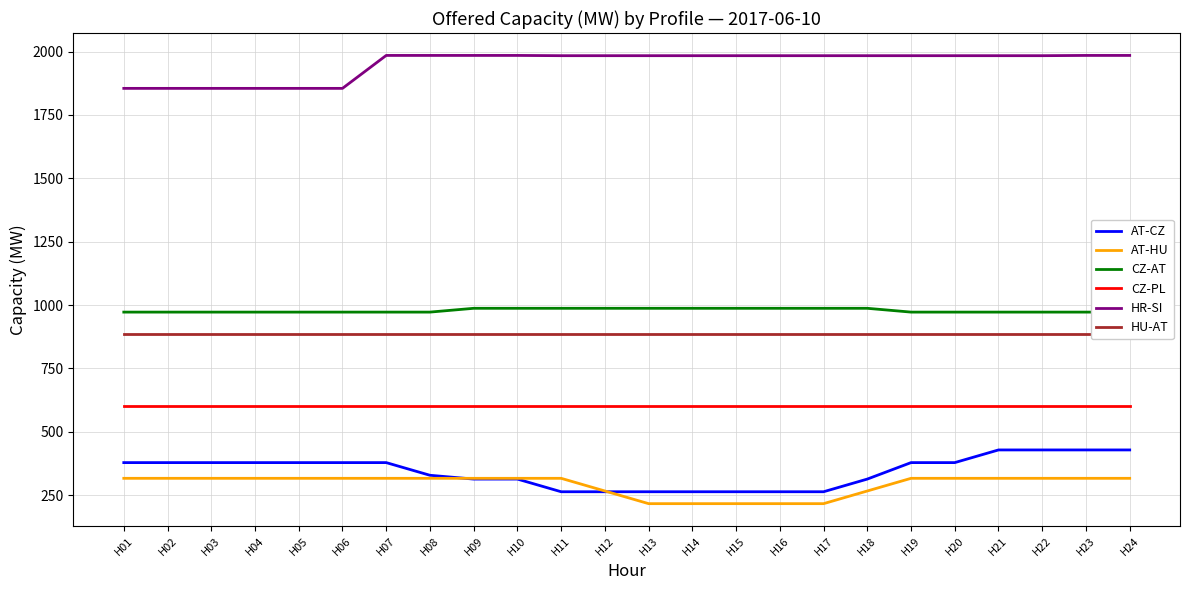

How many lines are shown in the chart?

6